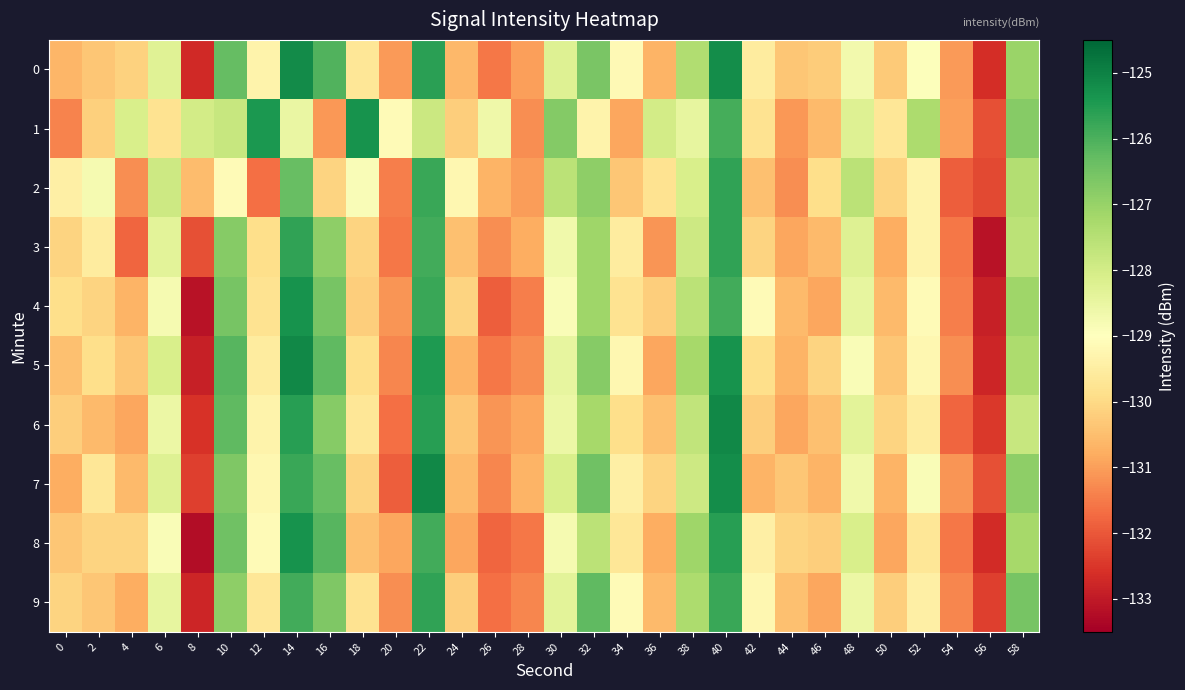

Between 6 and 44, which series saw the biggest shift?

2